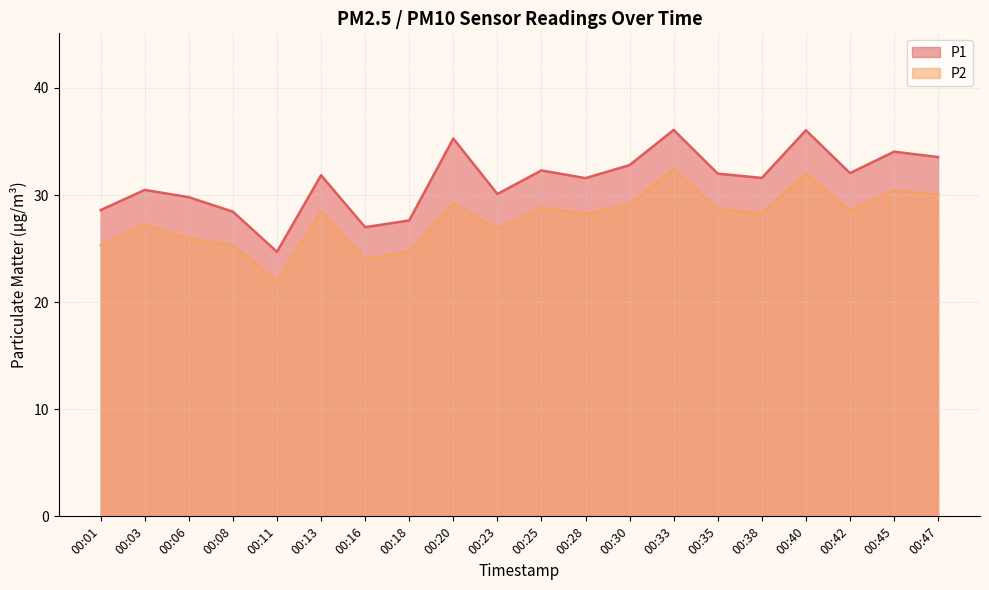

What is the highest value of the P2 series?

32.5